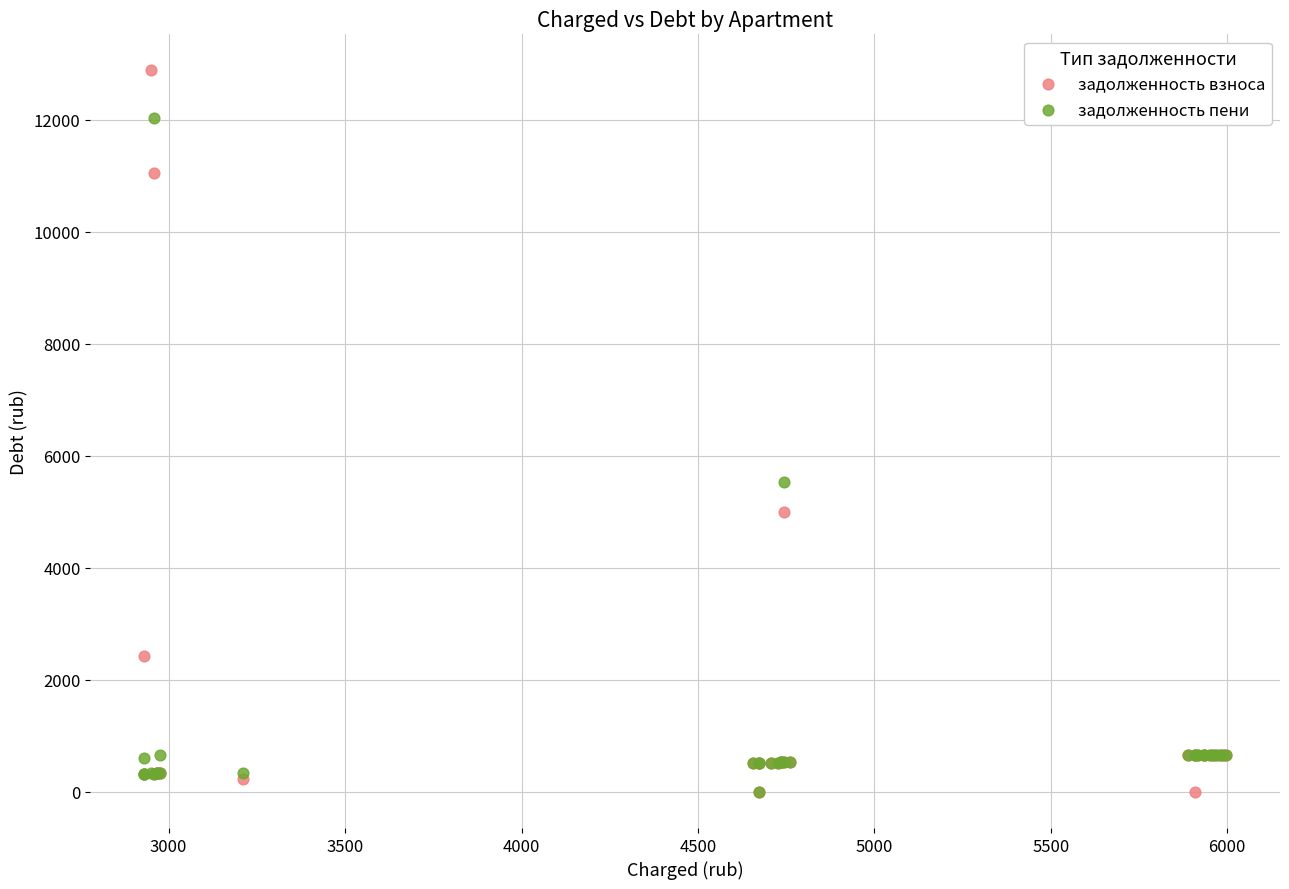

In the задолженность пени series, what Y value is closest to 6020?

5535.2